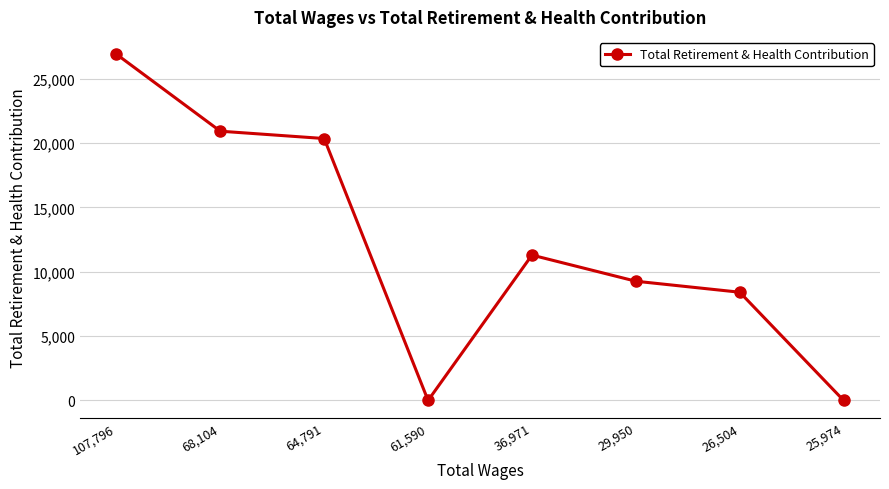

Does the chart display data point markers on the line(s)?

Yes